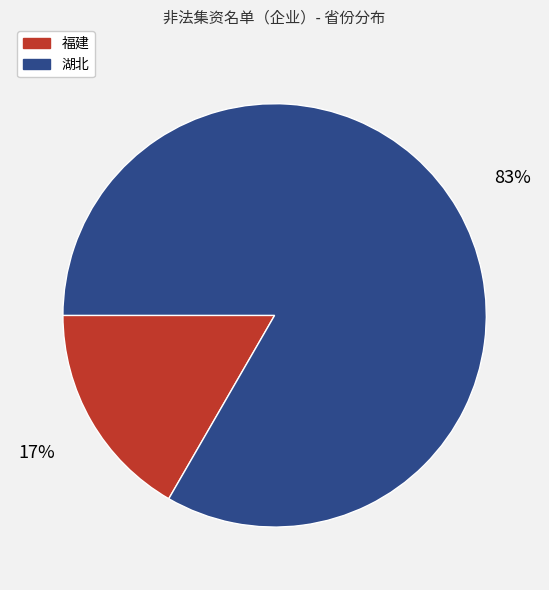

What is the ratio of the value at 福建 to the value at 湖北?

0.2